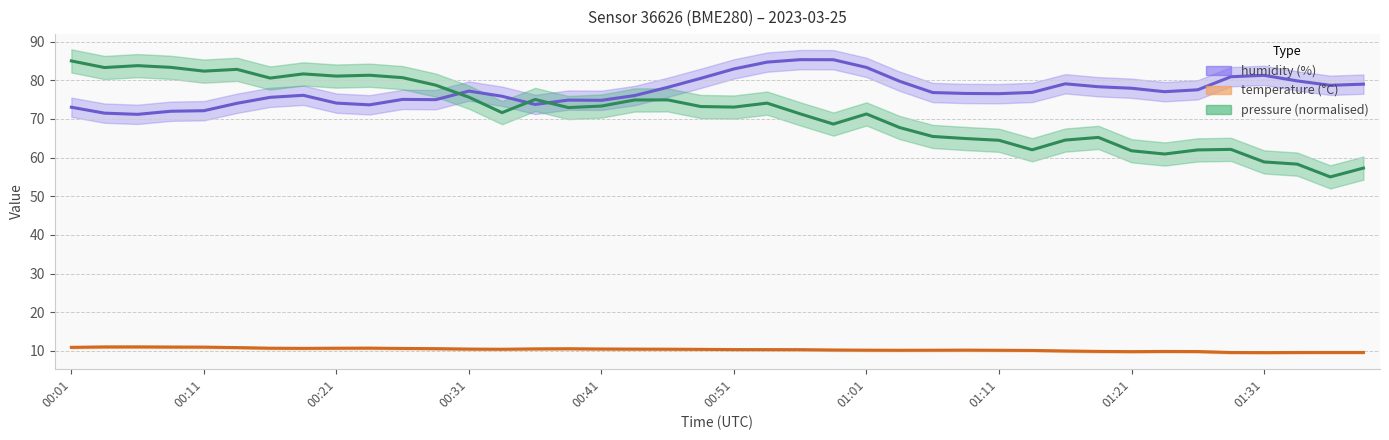

Which series has the largest range (max minus min)?

pressure_norm